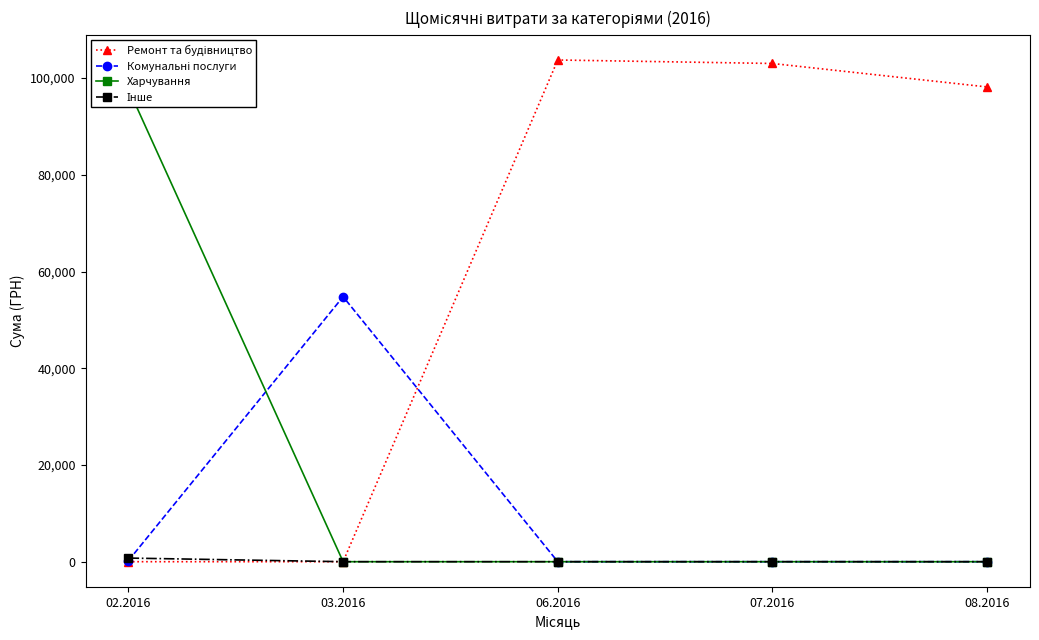

The value of Інше at 06.2016 is 0.0. True or false?

True